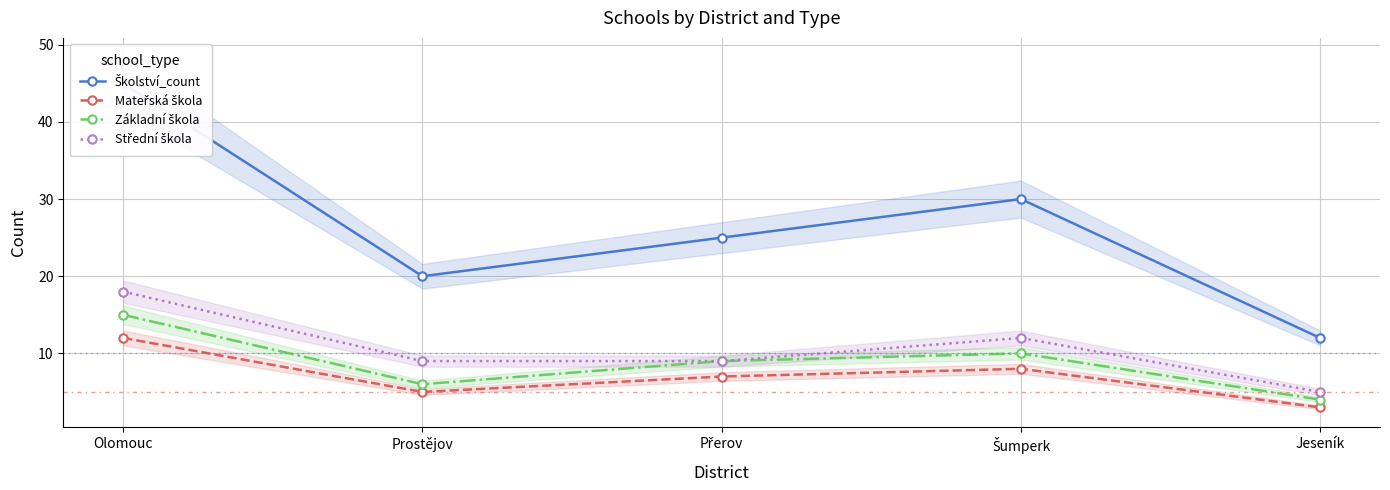

What is the total value across all series at Olomouc?

90